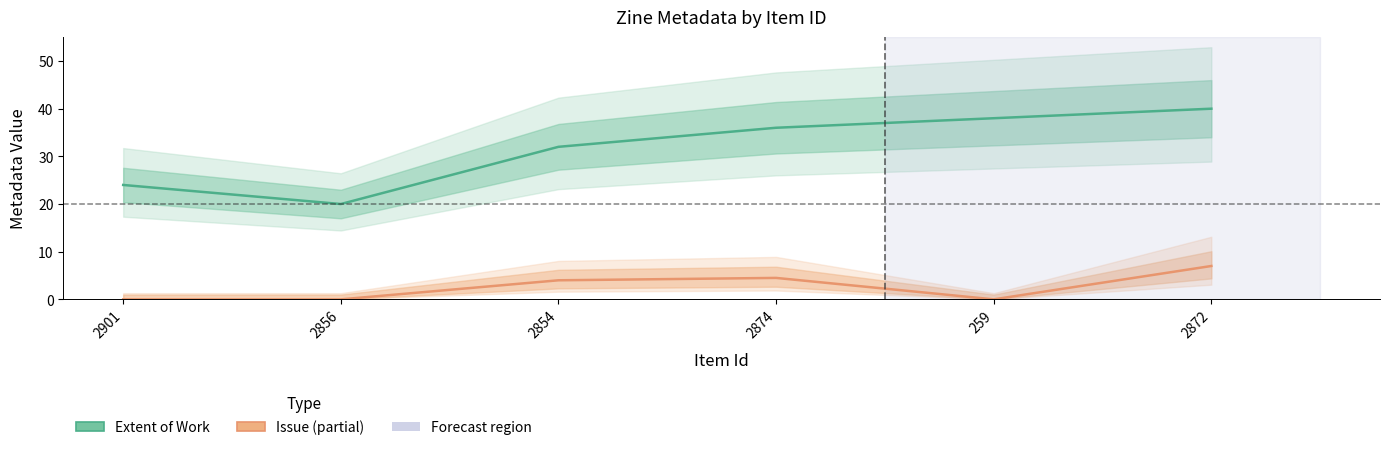

List the series in order of their overall mean, highest first.

Extent of Work, Issue